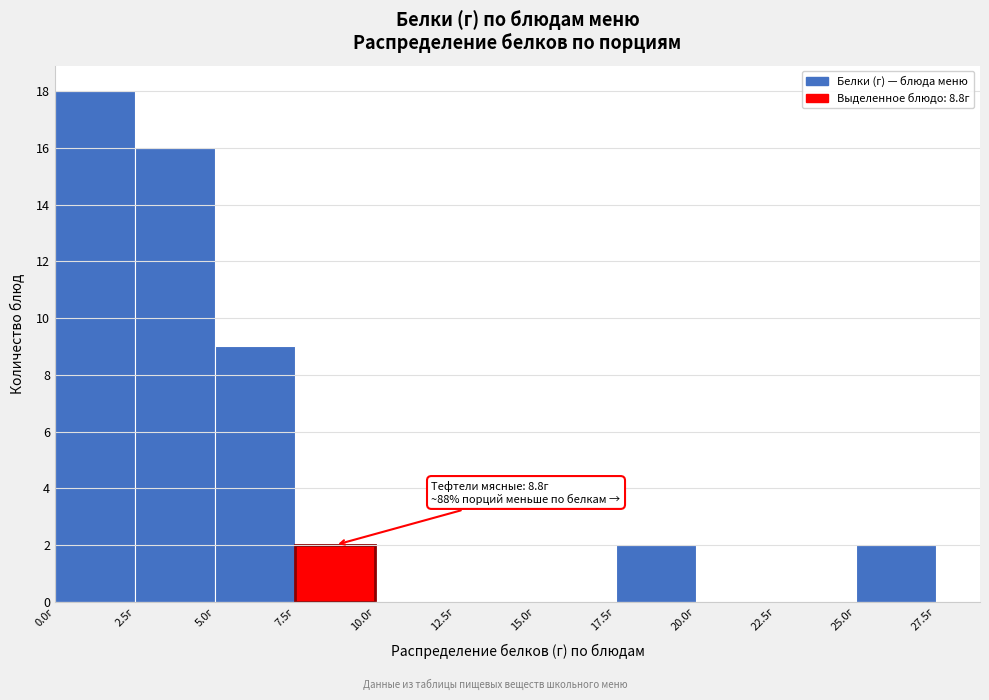

Which range on the x-axis has the tallest bar?

0.0 to 2.5